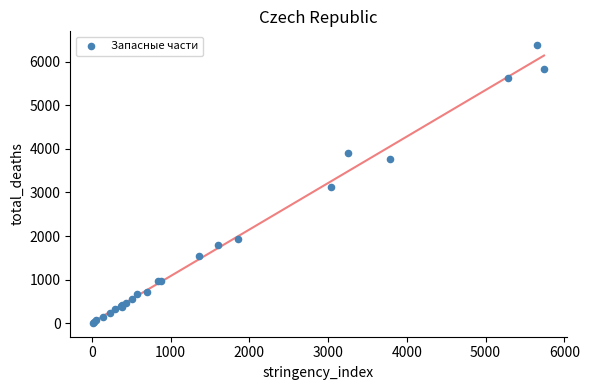

What Y value in the scatter plot is closest to 3194?

3123.2